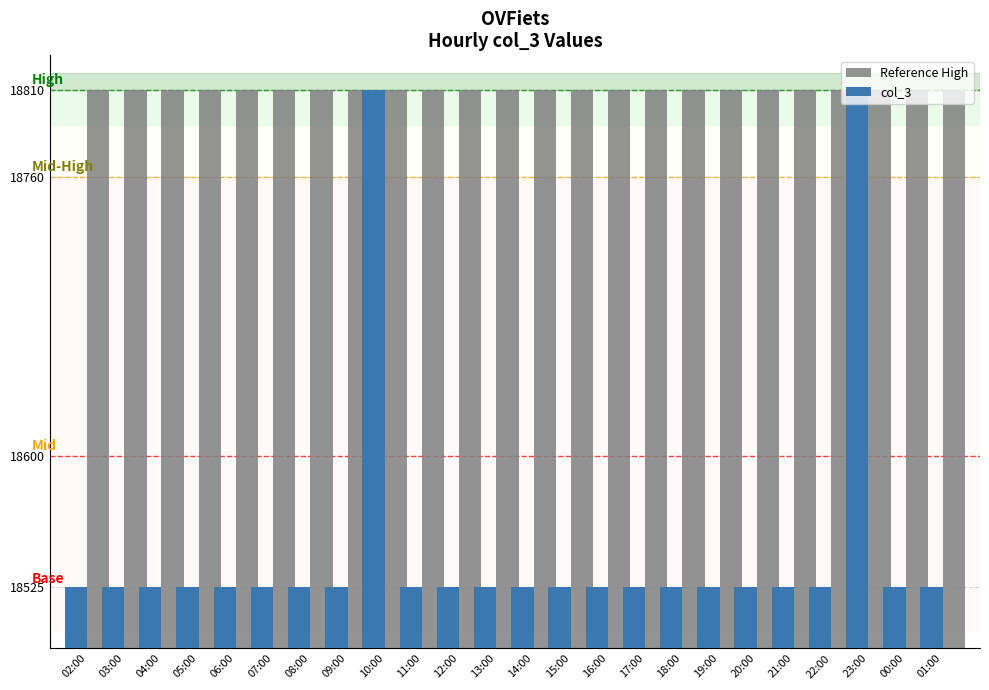

Which series has the largest range (max minus min)?

col_3